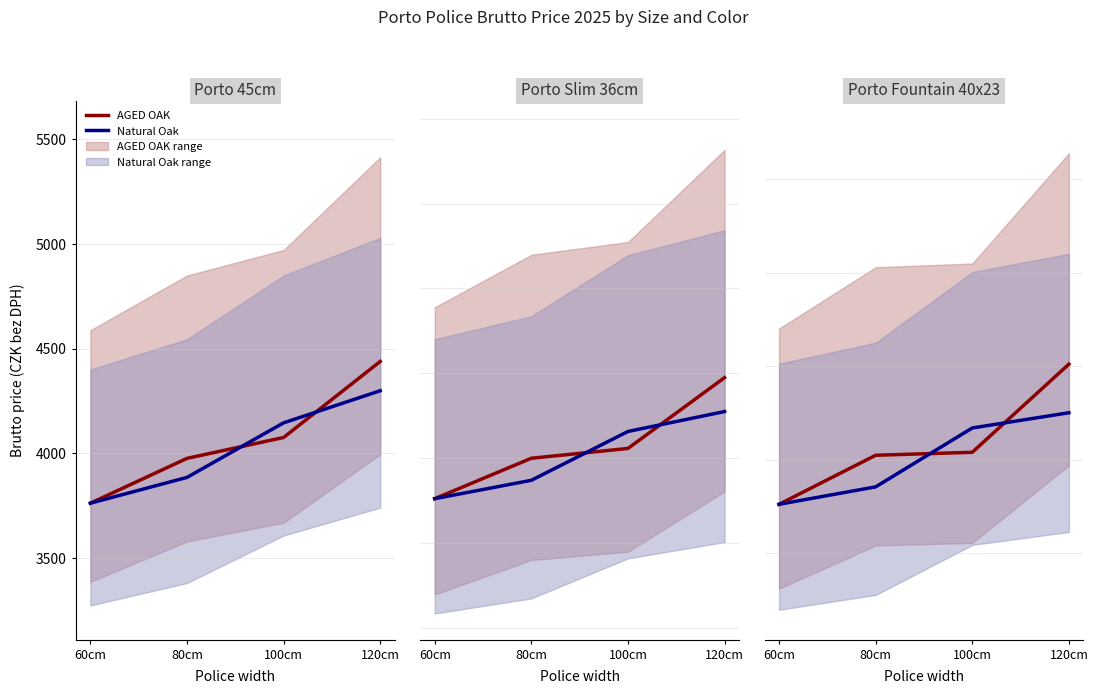

The value of Natural Oak at 80cm is 5452.3. True or false?

False